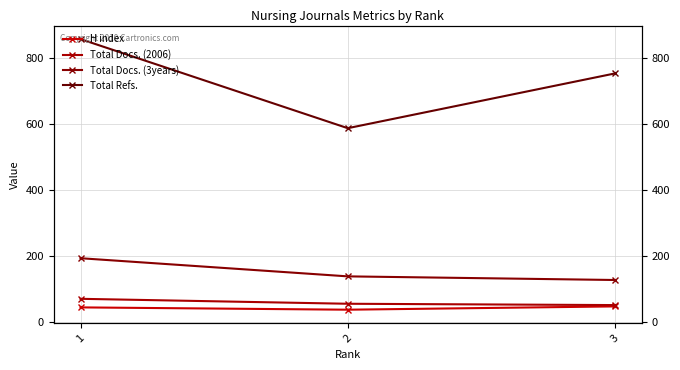

List the labels in order of H index value, largest first.

3, 1, 2